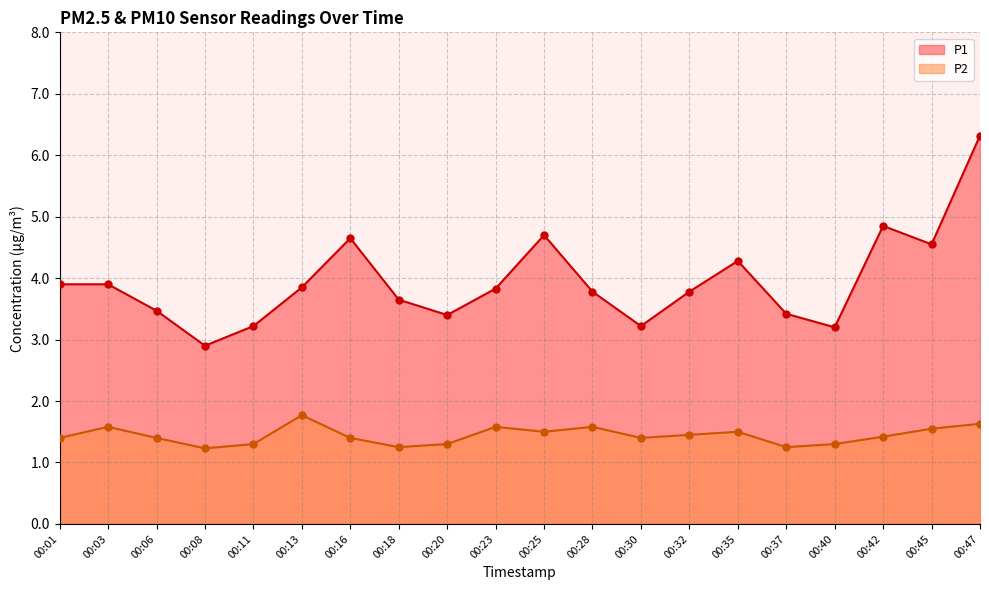

Which series contains the lowest Y value?

P2